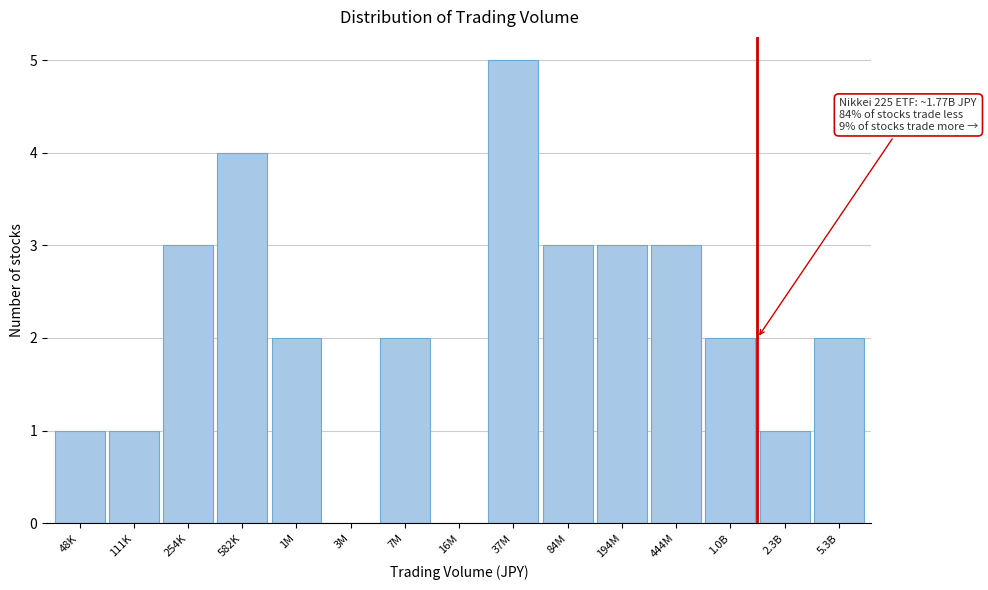

Reading left to right, transcribe all the data shown in this chart.

48K=1	111K=1	254K=3	582K=4	1M=2	3M=0	7M=2	16M=0	37M=5	84M=3	194M=3	444M=3	1.0B=2	2.3B=1	5.3B=2